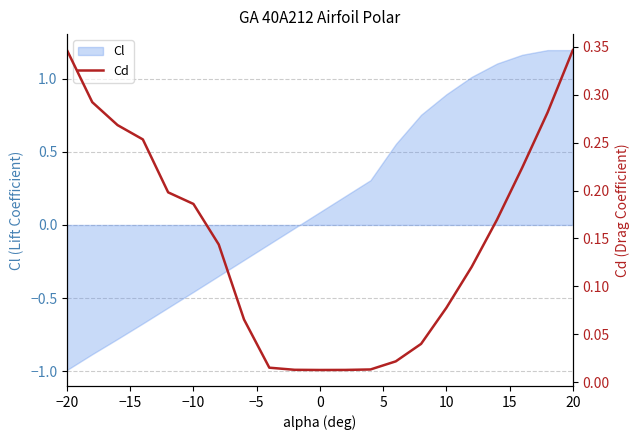

What is the minimum value for Cl?

-1.0